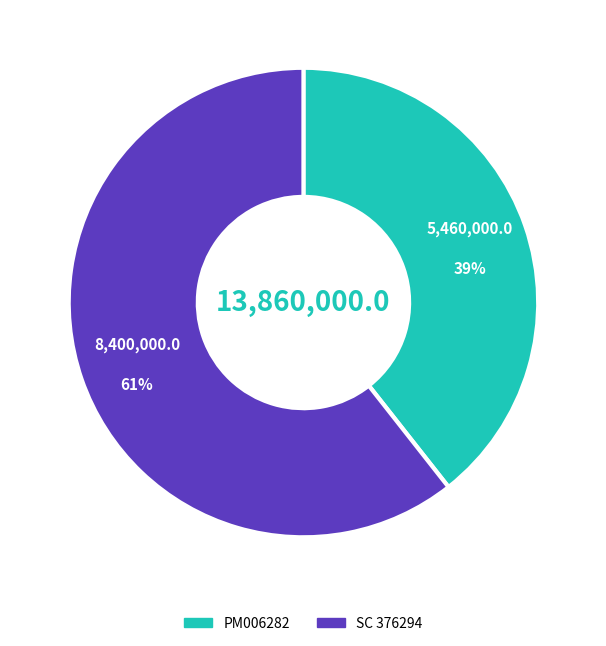

Combined, do PM006282 and SC 376294 account for over 50%?

Yes